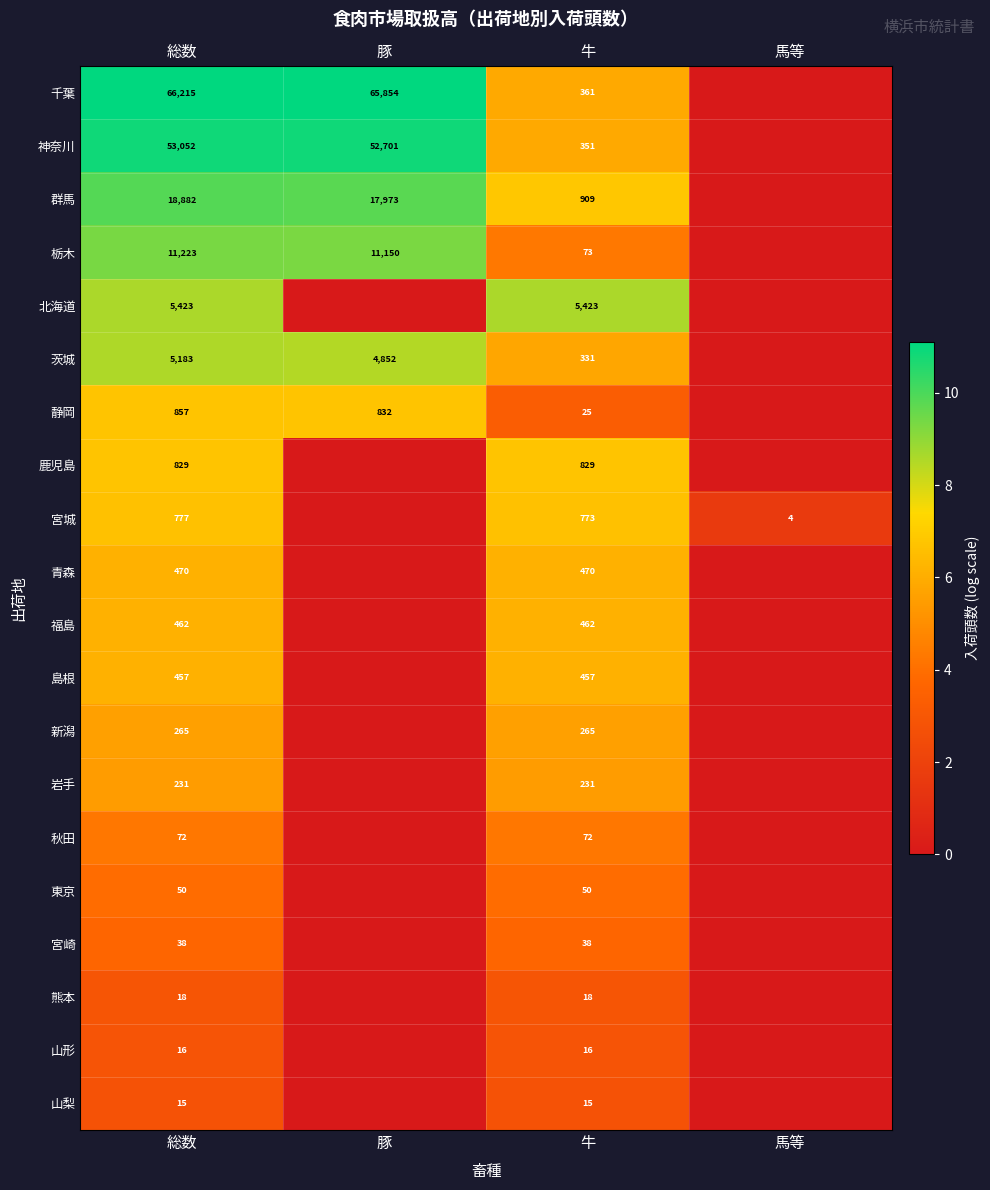

The 群馬 series shows 27222 at 豚. True or false?

False